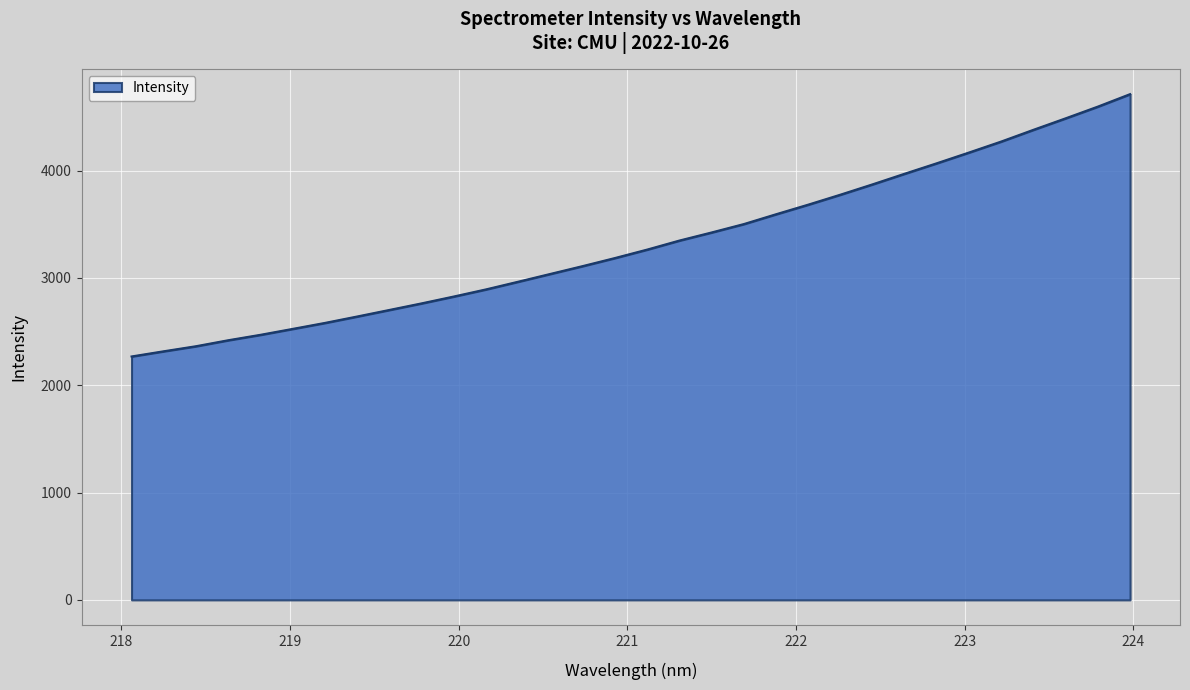

What is the difference between the maximum and minimum values?

2444.8